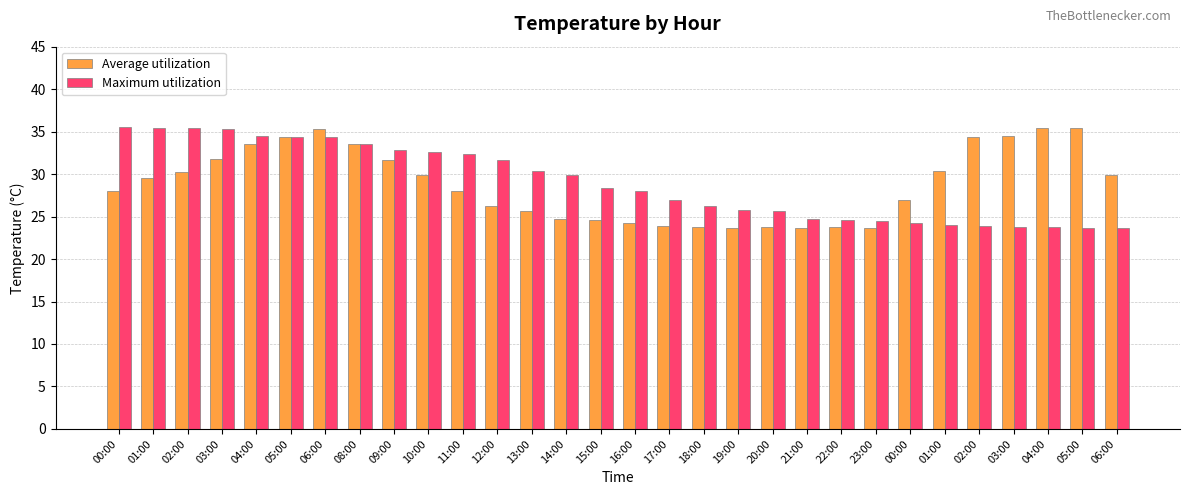

How many distinct data groups are displayed?

2